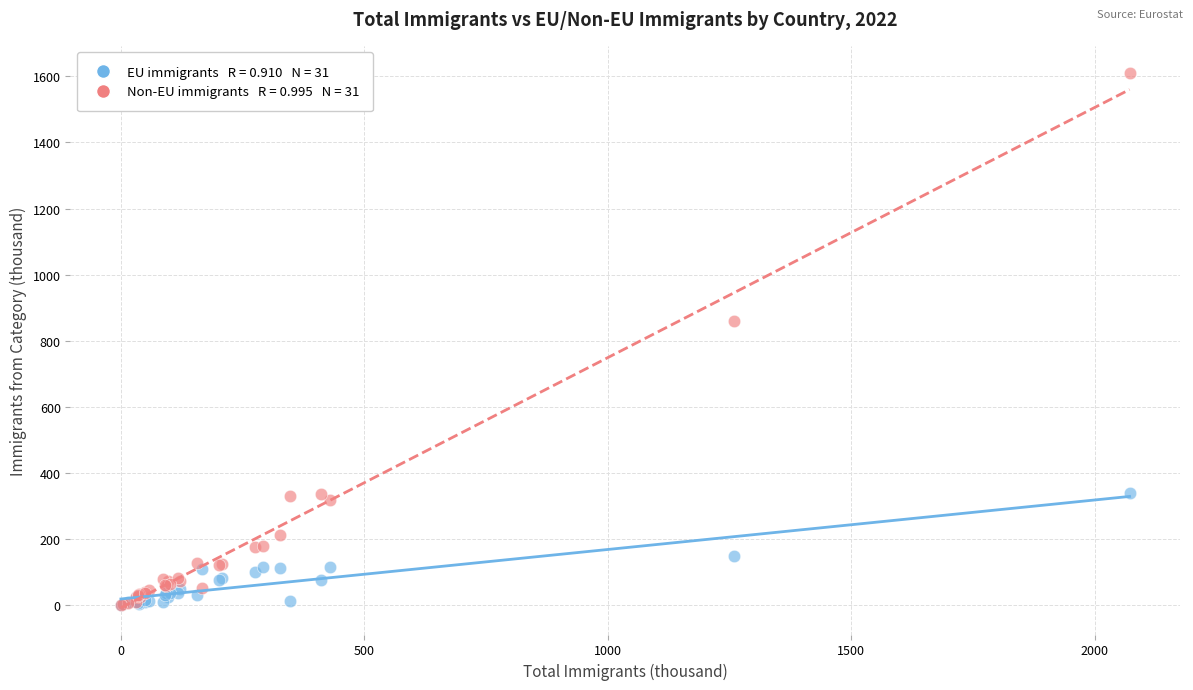

Across all series, what Y value is closest to 805?

859.6